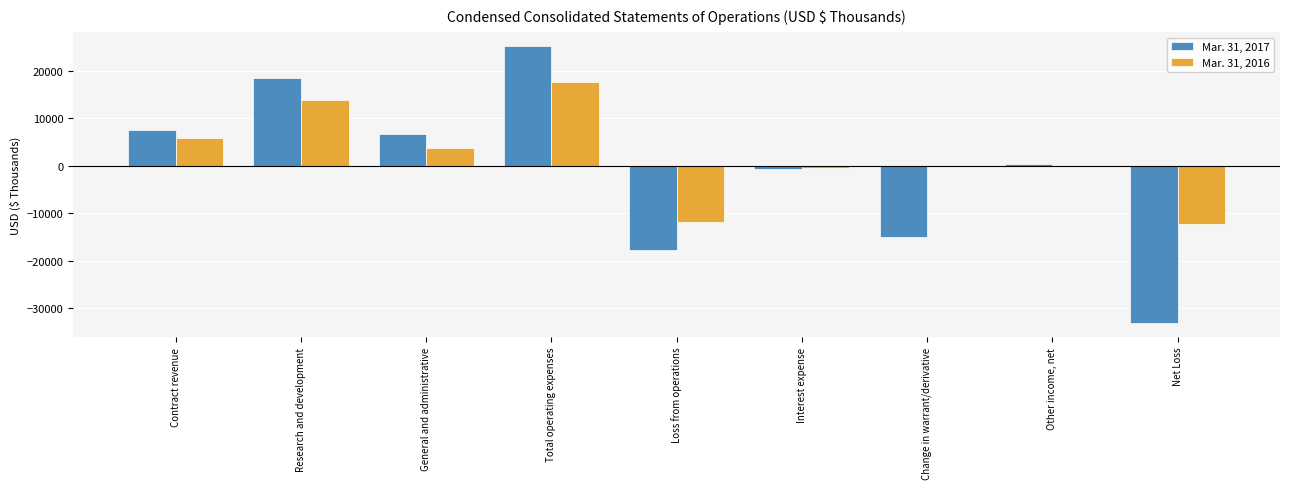

What is the sum of all Mar. 31, 2016 values?

16795